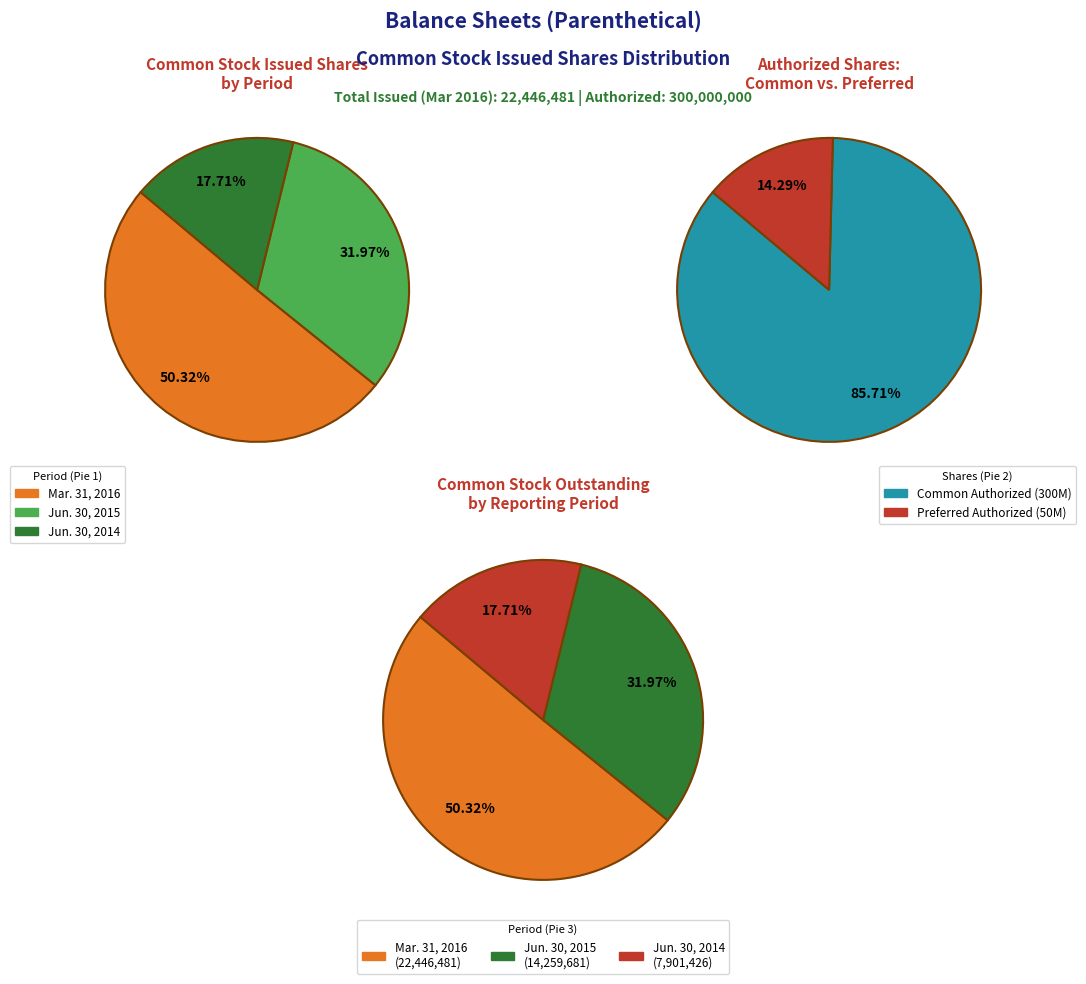

Is the sum of 2 and 1 greater than half?

No